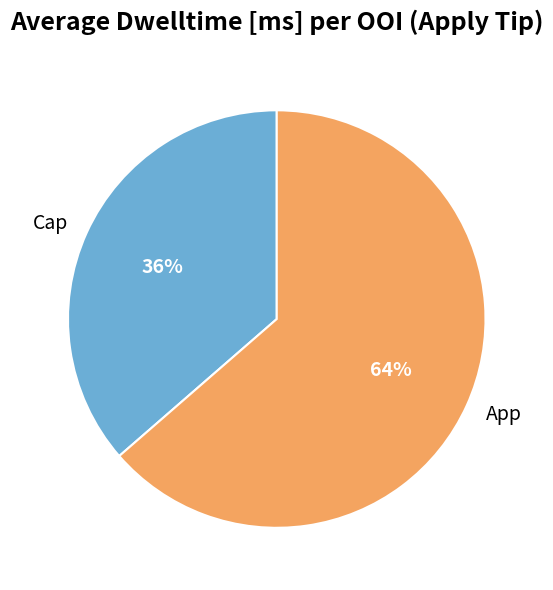

Is there a majority slice in this chart?

Yes